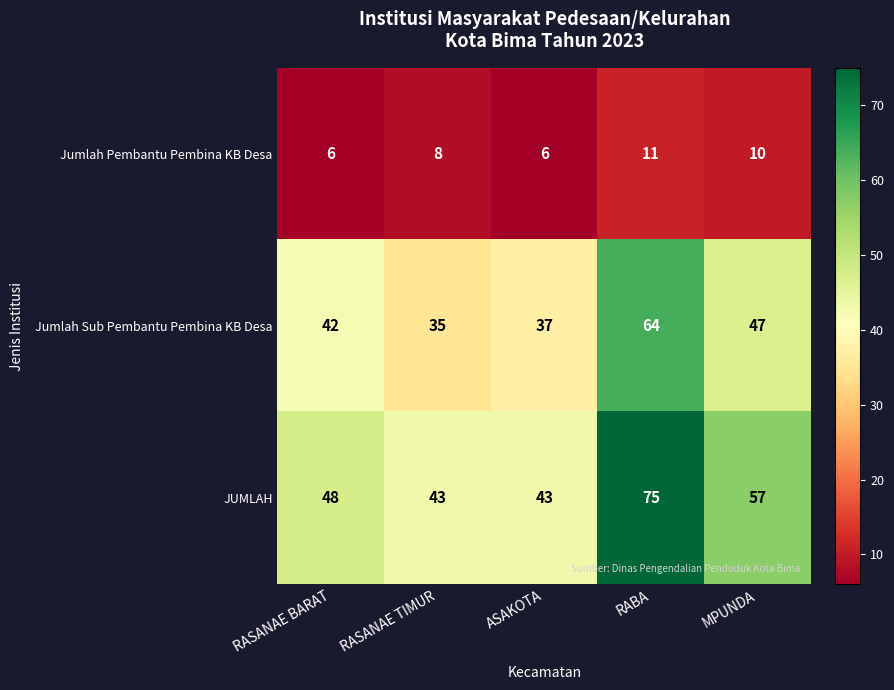

Which series has the largest range (max minus min)?

JUMLAH